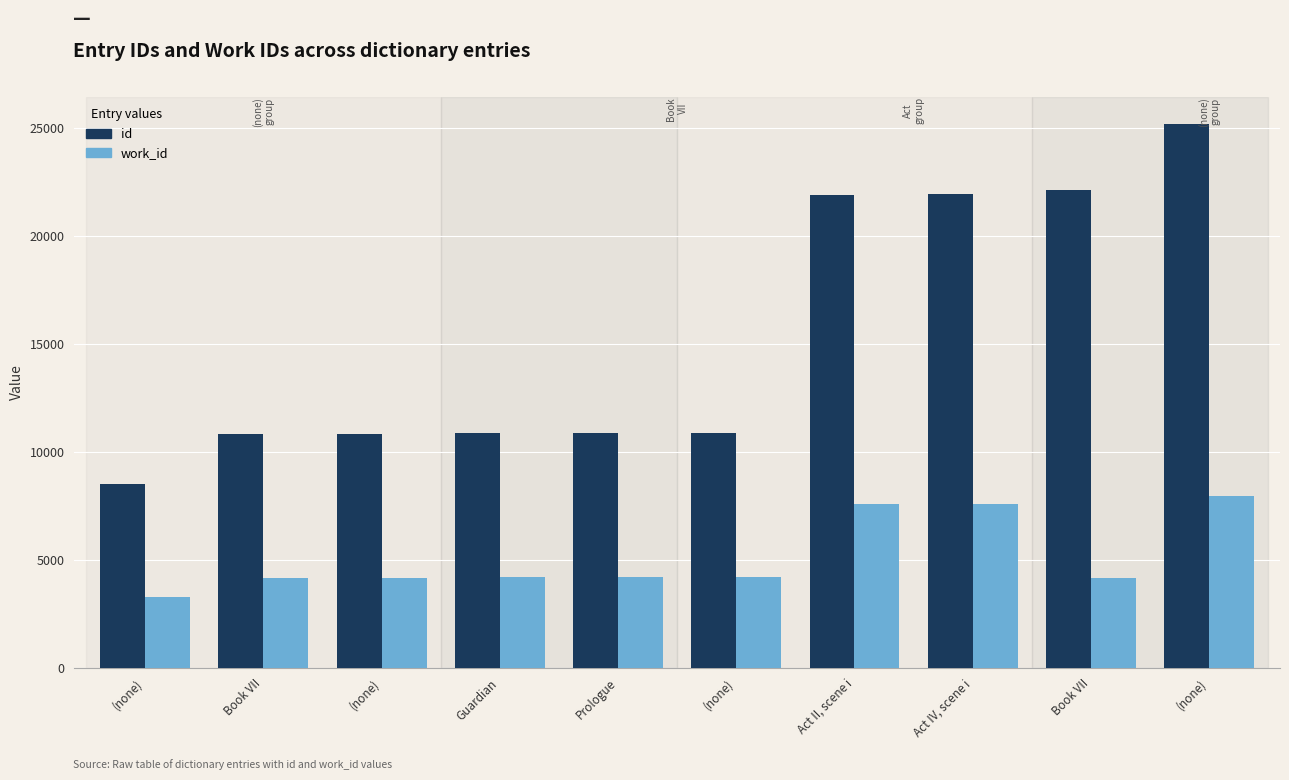

Is the value of id at Guardian greater than the value of work_id at Prologue?

Yes